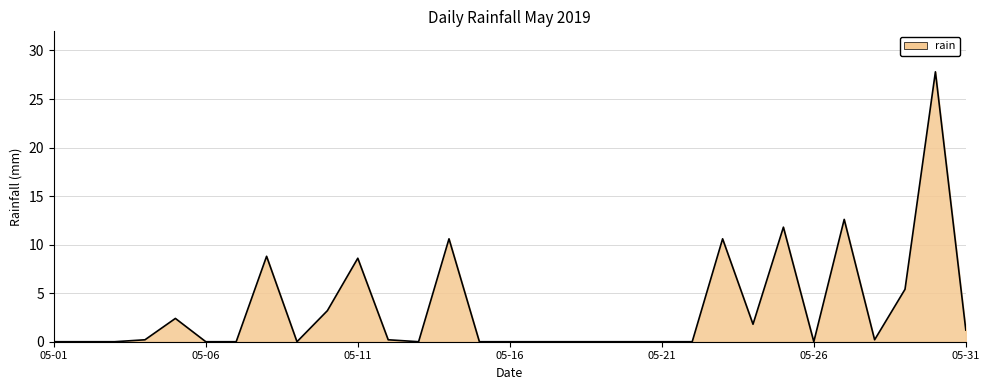

What is the greatest value displayed?

27.8